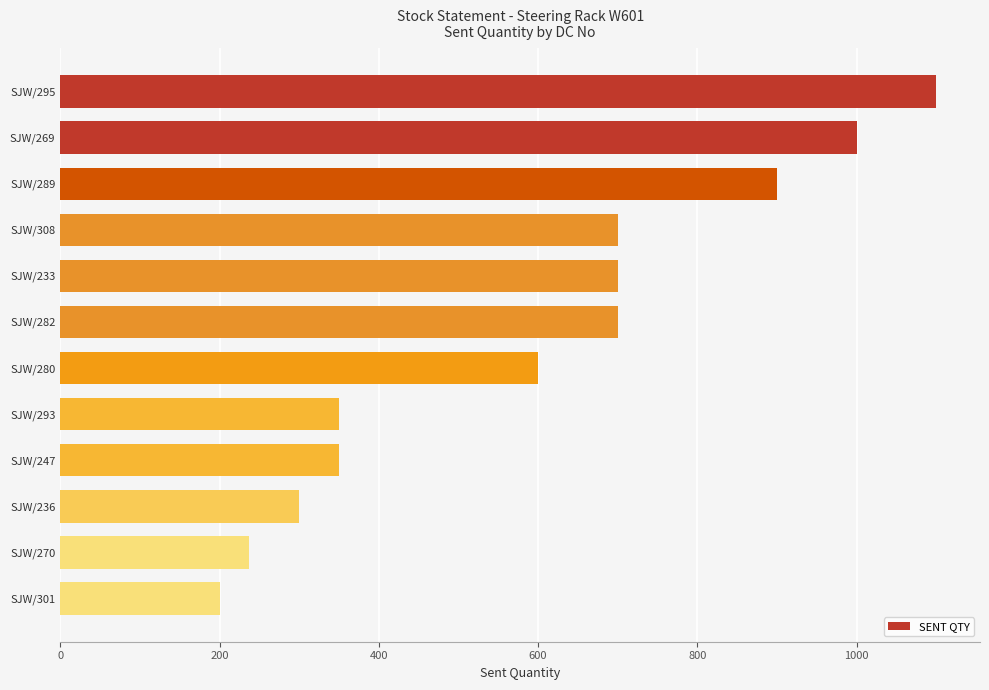

Between SJW/282 and SJW/289, which is larger?

SJW/289